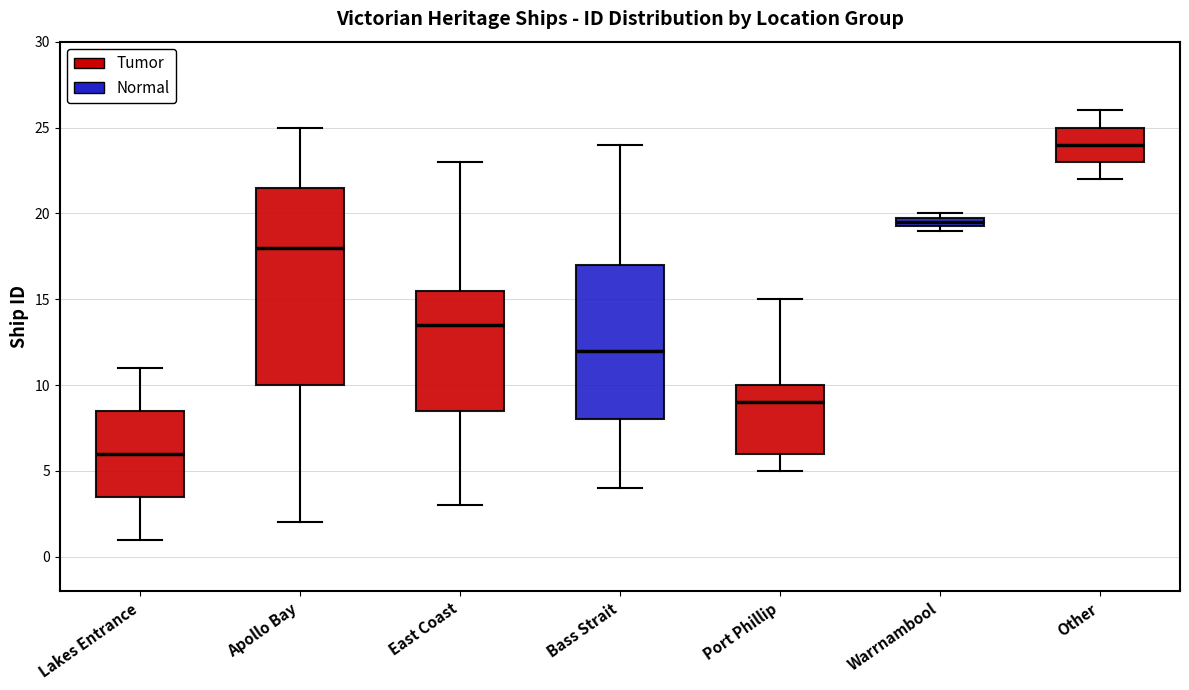

Comparing the boxes themselves (not the whiskers), which one is the tallest?

Apollo Bay